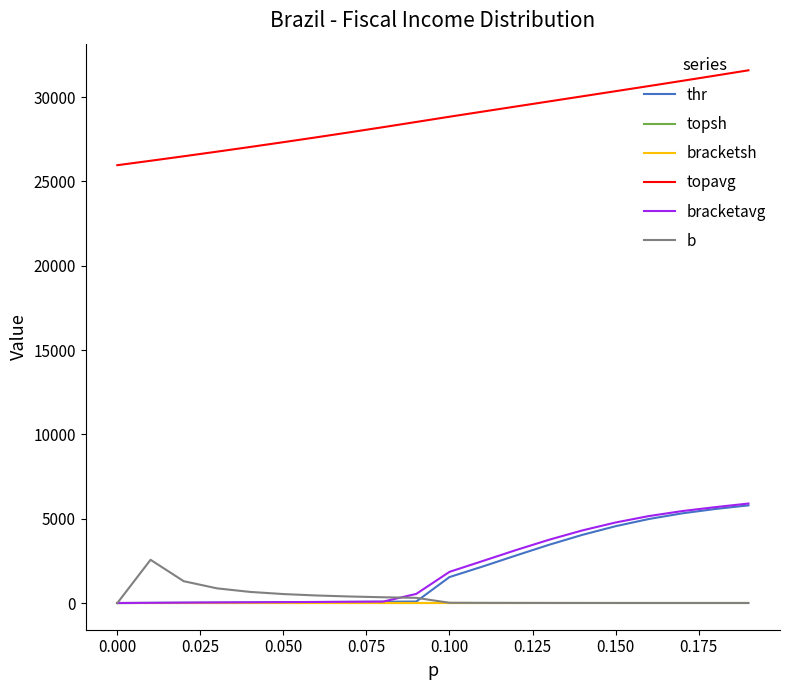

True or false: thr and topavg intersect in this chart.

False